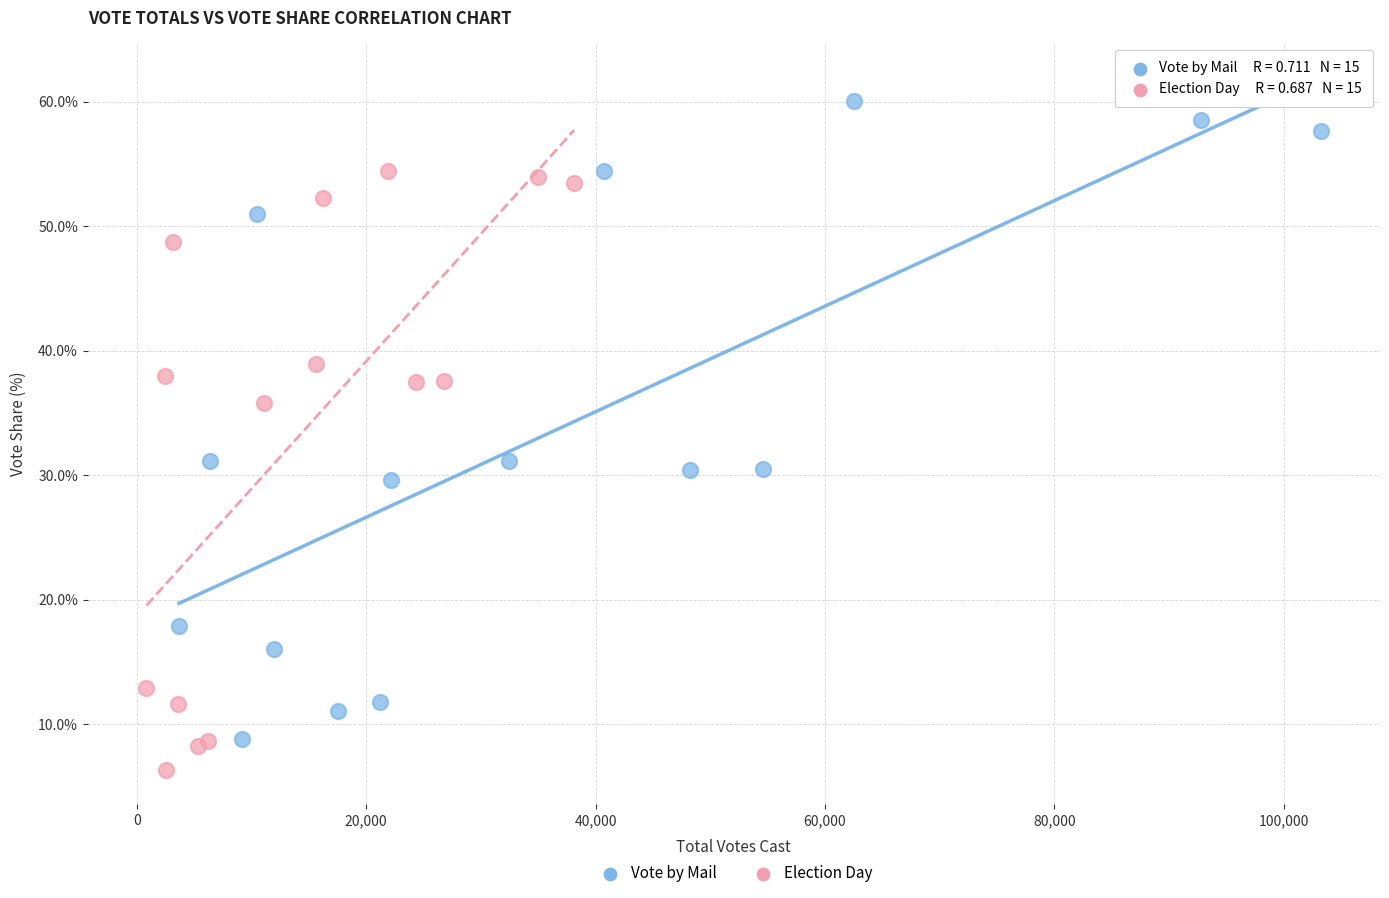

Which series has the widest spread of Y values?

Vote by Mail